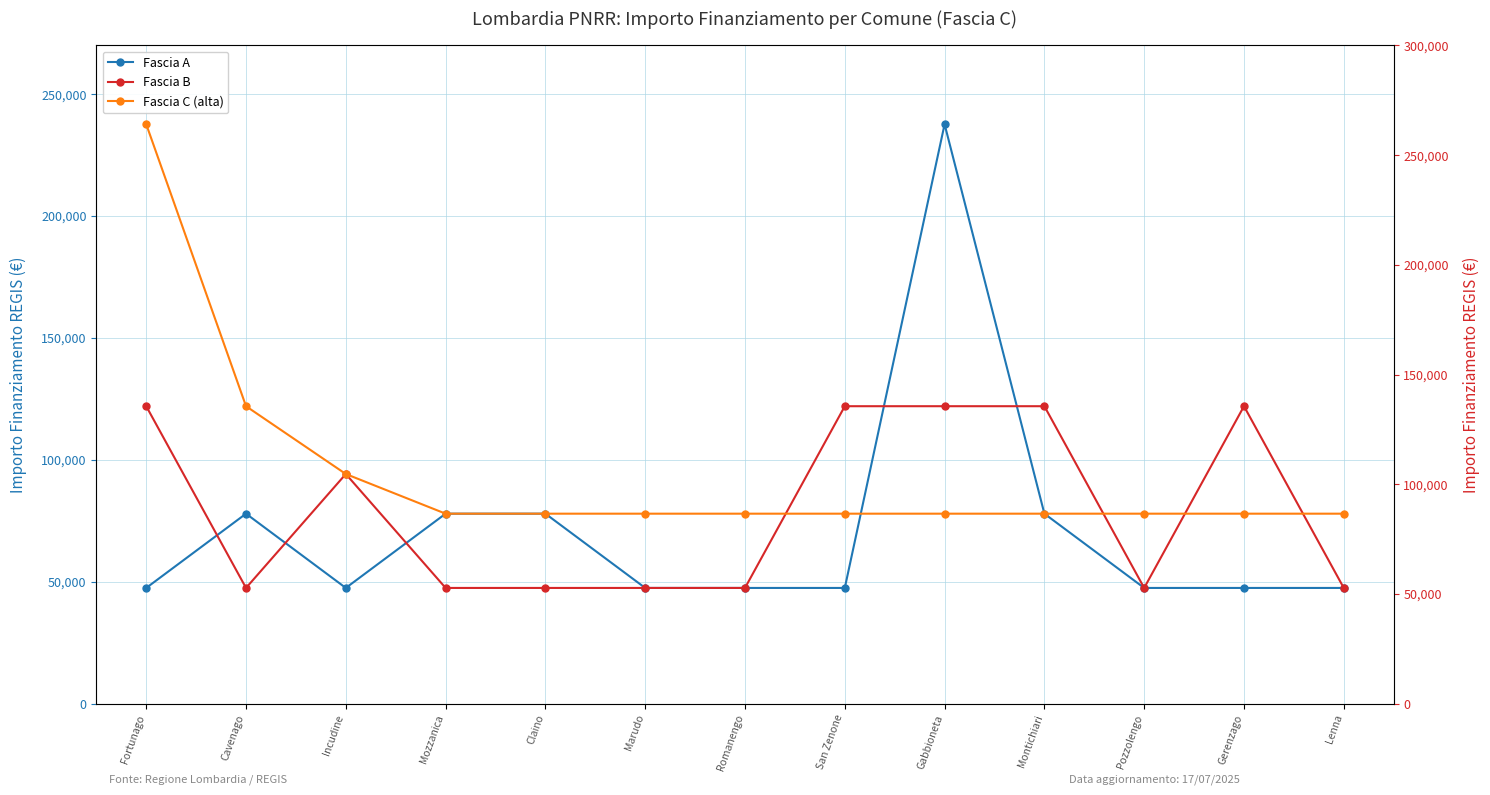

The Fascia B series shows 51970 at Gabbioneta. True or false?

False